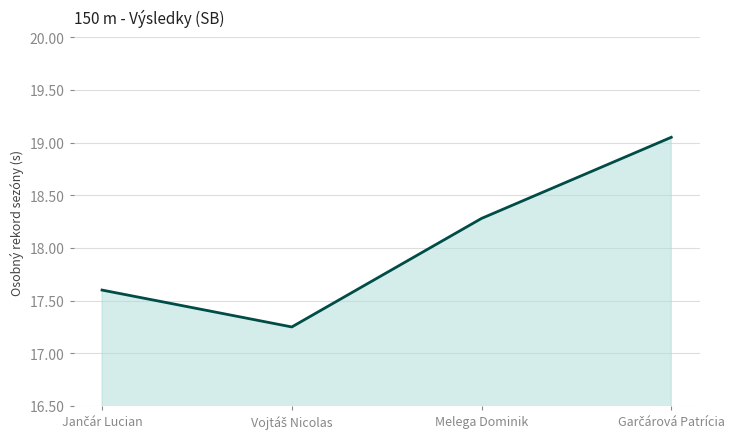

The chart shows a value of 18.3 at Melega Dominik. True or false?

True